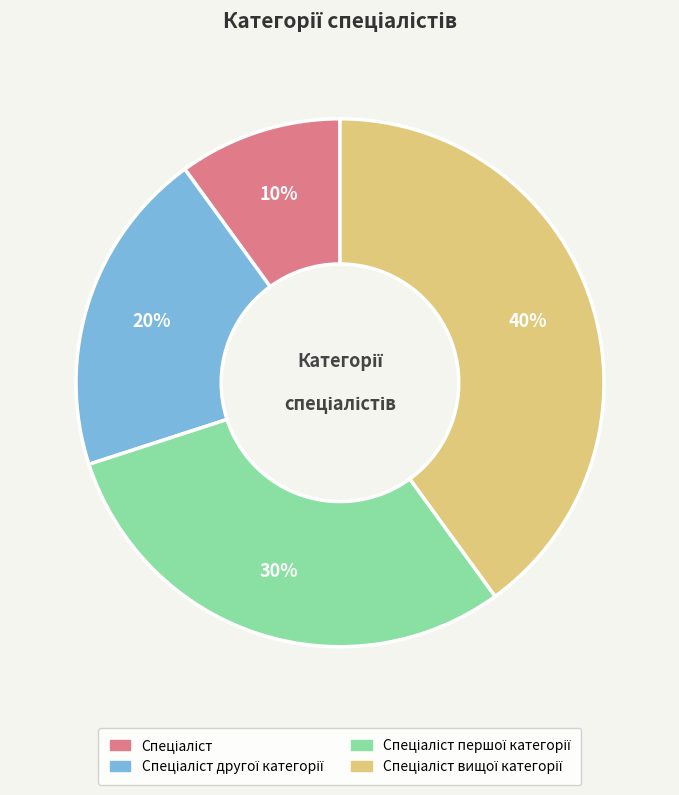

To the nearest percent, what is the difference between the largest and smallest slice percentages?

30%